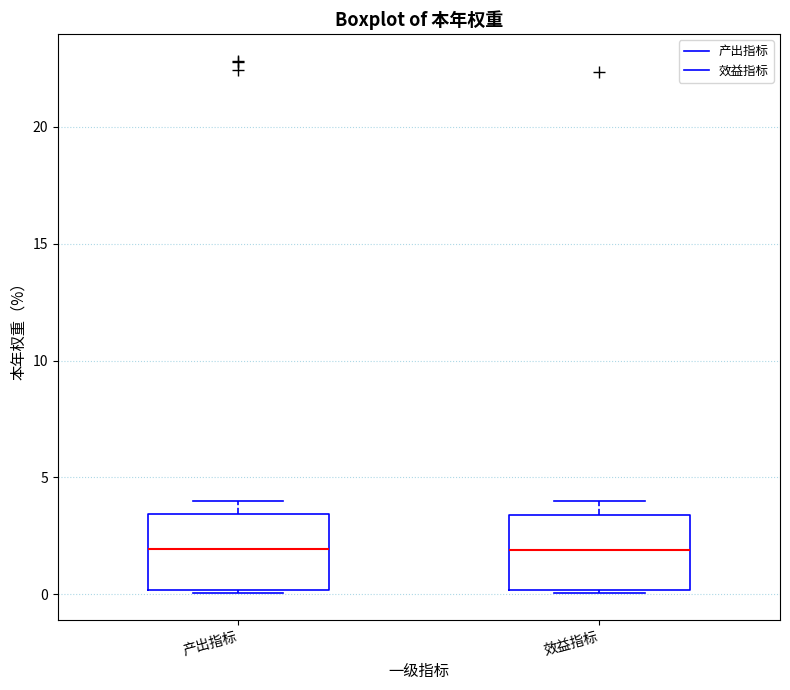

Where does the upper whisker of the box for 效益指标 end on the y-axis? The values are not printed on the chart, so give them approximately, as read against the axis.

4.0